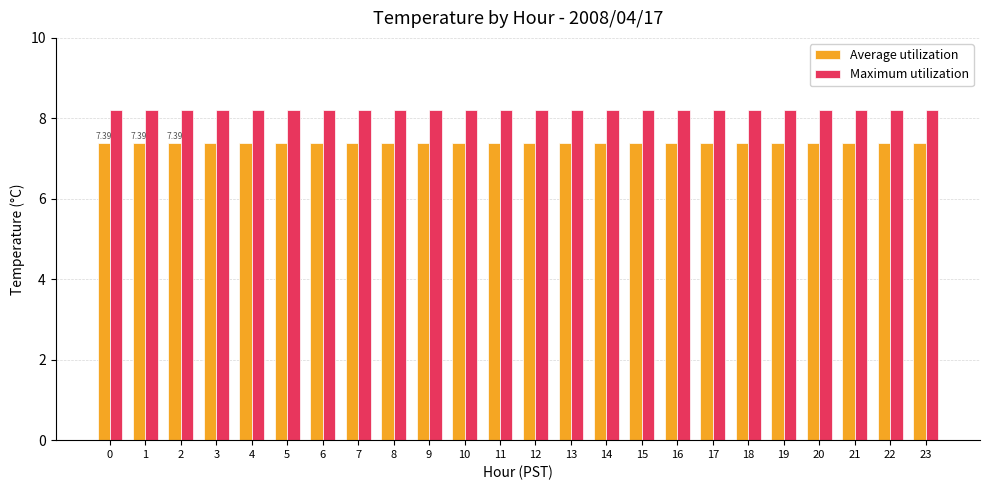

At how many categories does at least one series exceed 7?

24